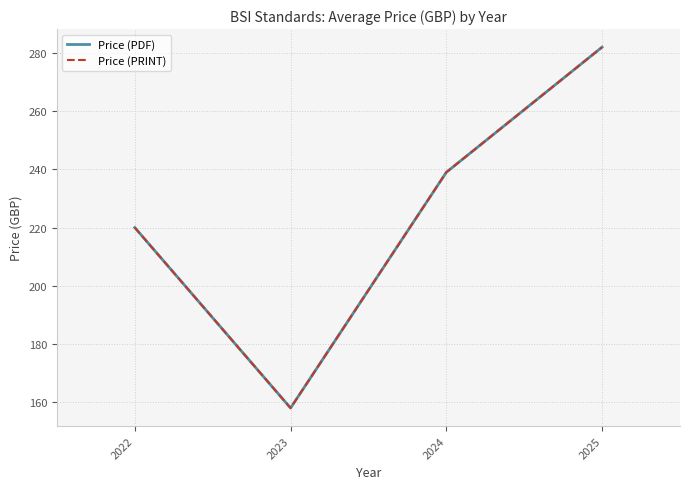

Where is Price (PDF) nearest to the value 220?

2022